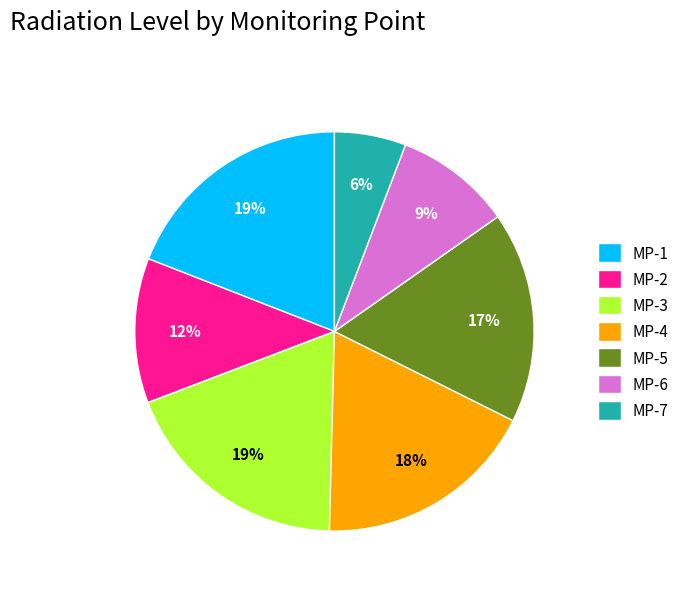

Which slice is the smallest?

MP-7